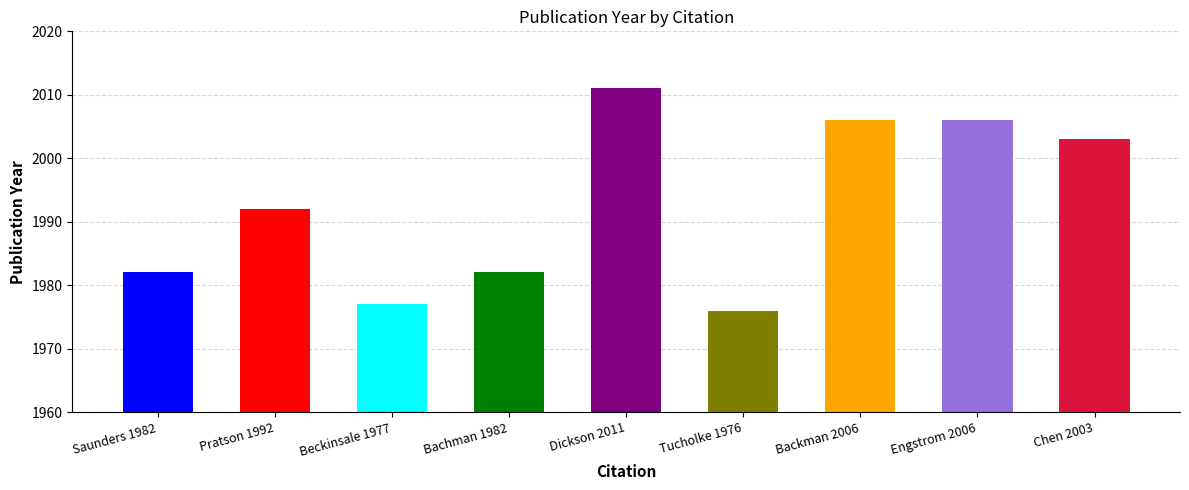

What is the minimum value shown in the chart?

1976